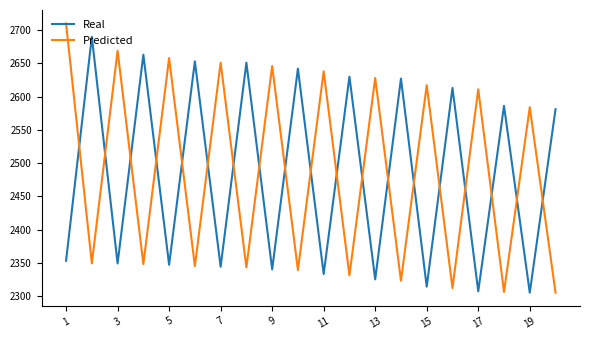

How many intersections are there between Predicted and Real?

19